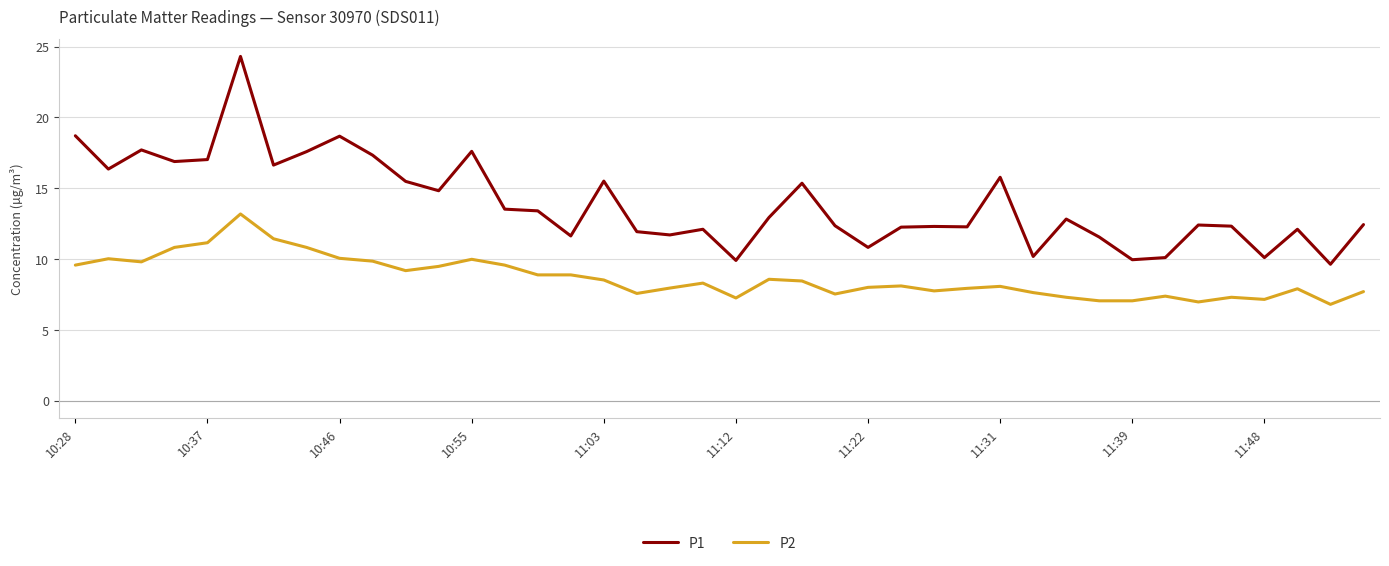

List the series in order of their peak value, lowest first.

P2, P1